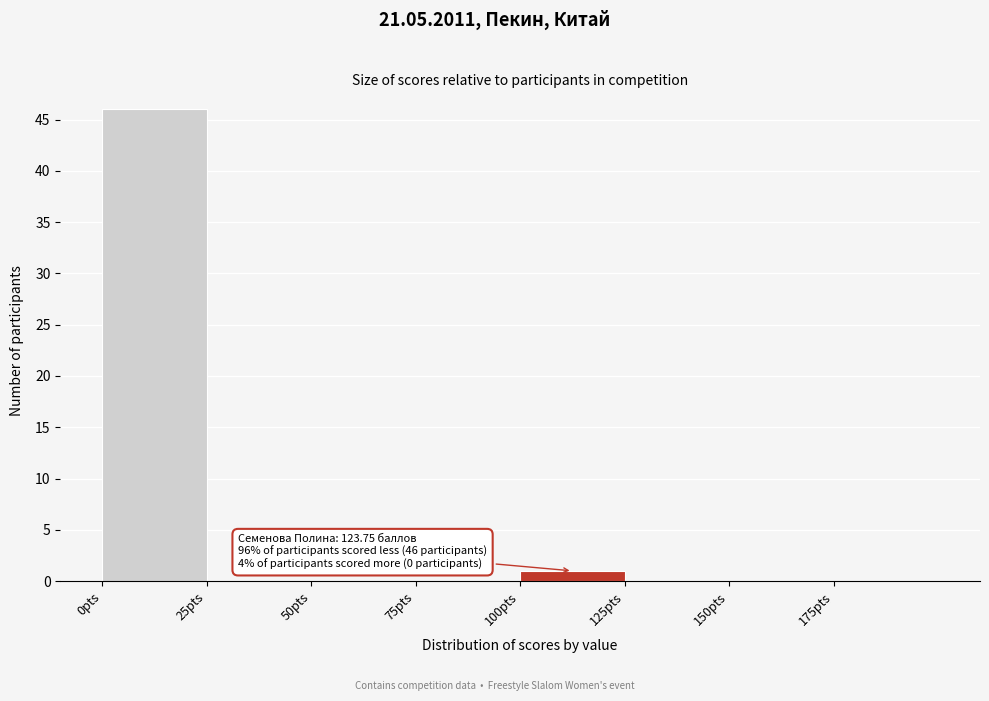

Which range on the x-axis has the tallest bar?

0 to 25